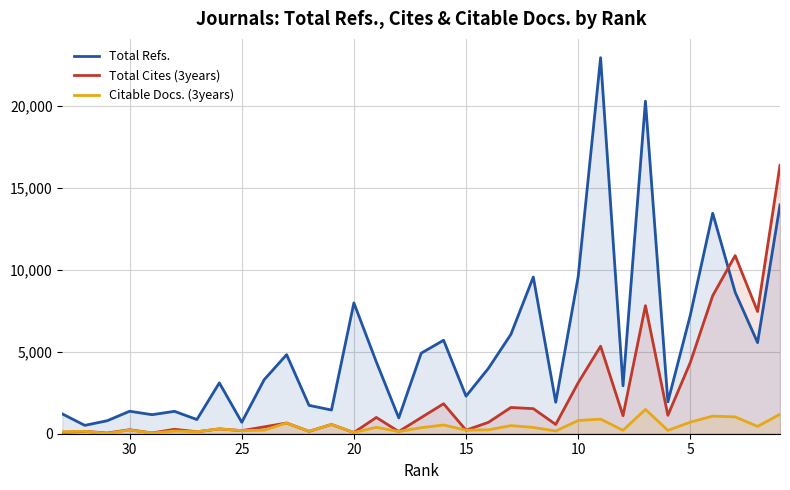

What is the difference between the second highest and minimum values in the Citable Docs. (3years) series?

1167